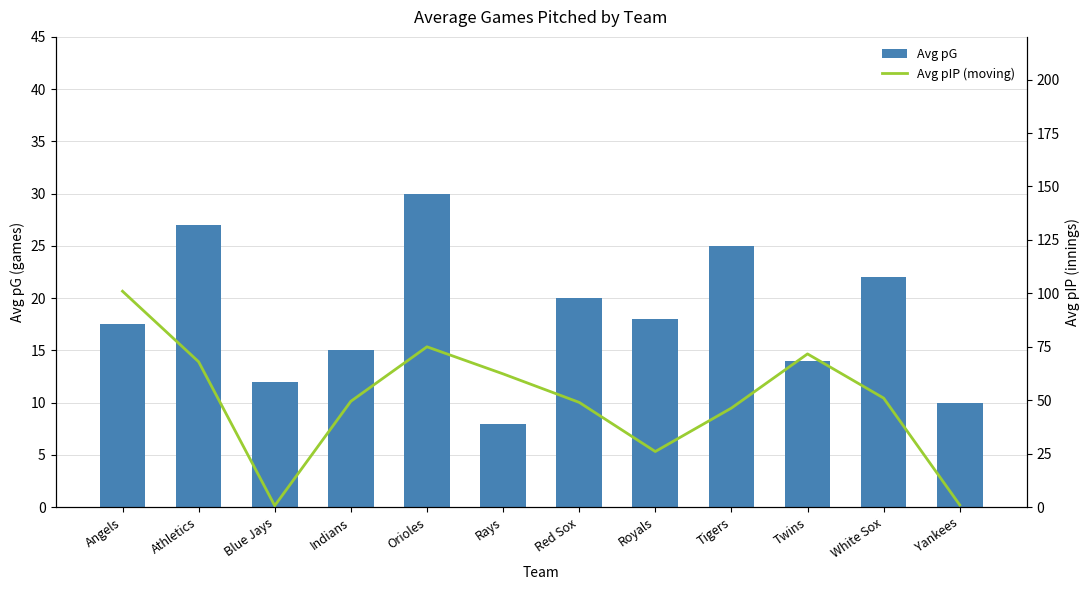

Which category has the lowest value in the Avg pG series?

Rays